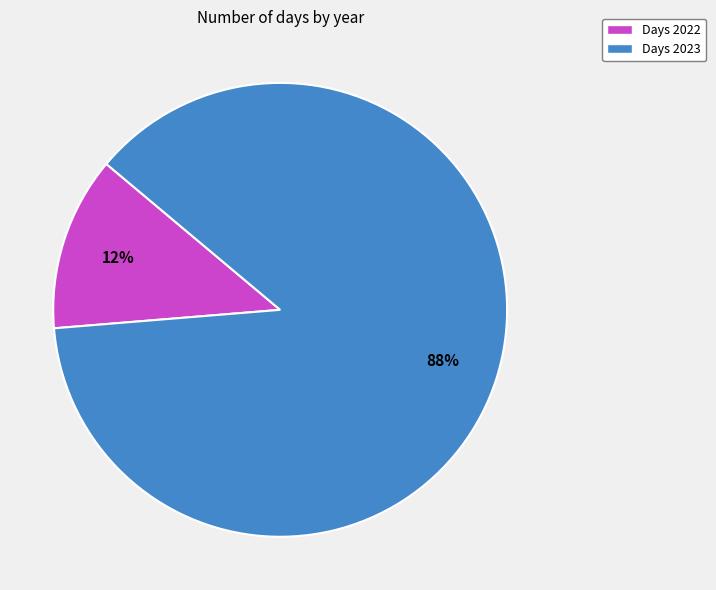

Is there any slice that represents more than half of the pie?

Yes